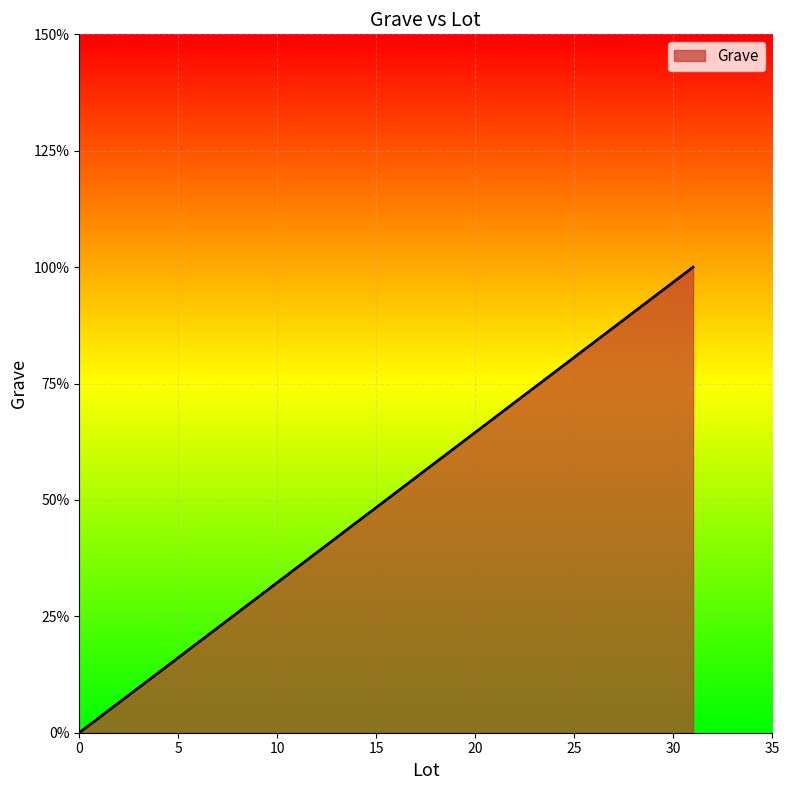

The chart shows a value of 0 at 0. True or false?

True